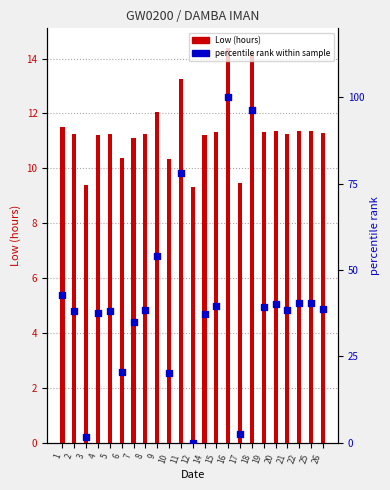

What are all the series names shown in the legend?

Low (hours), percentile rank within sample